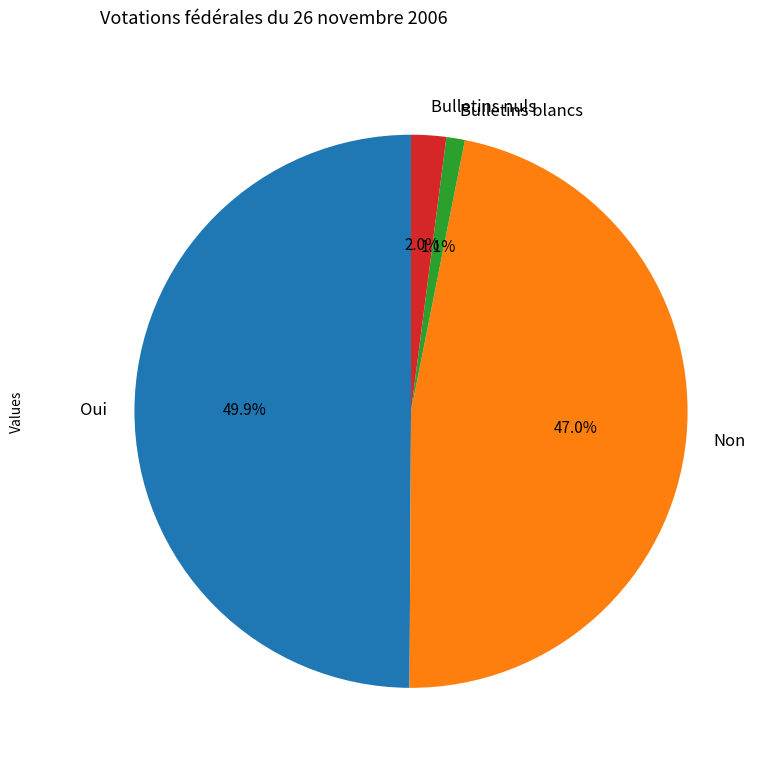

Do Oui and Bulletins blancs together represent more than half of the pie?

Yes